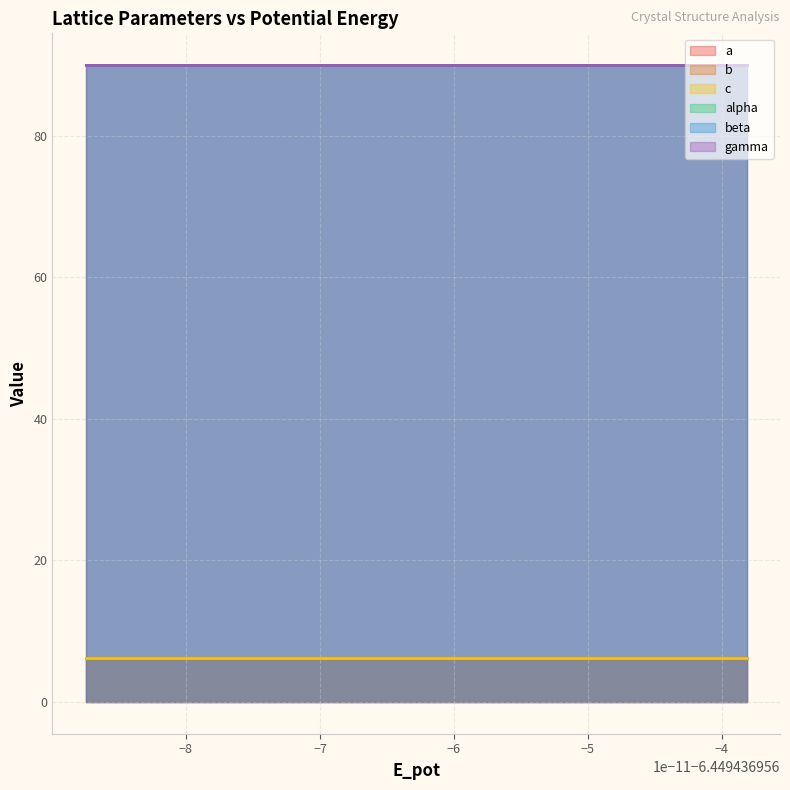

Is it true that gamma equals 90.0 at 2?

True